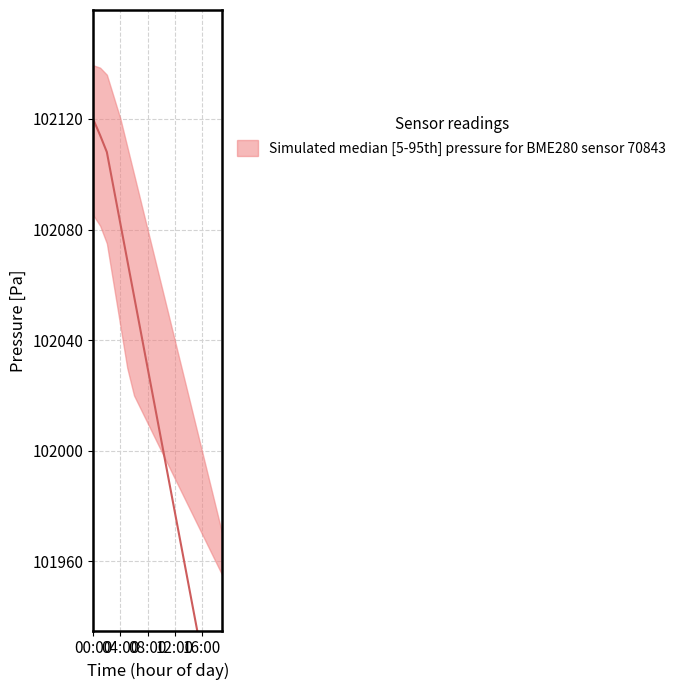

How many lines are shown in the chart?

3